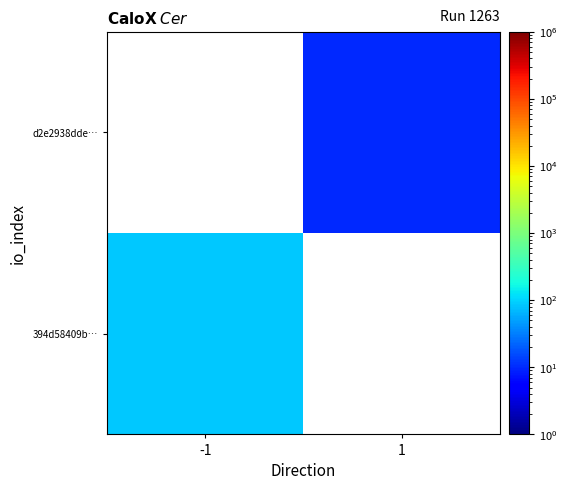

At how many categories does at least one series exceed 82?

1